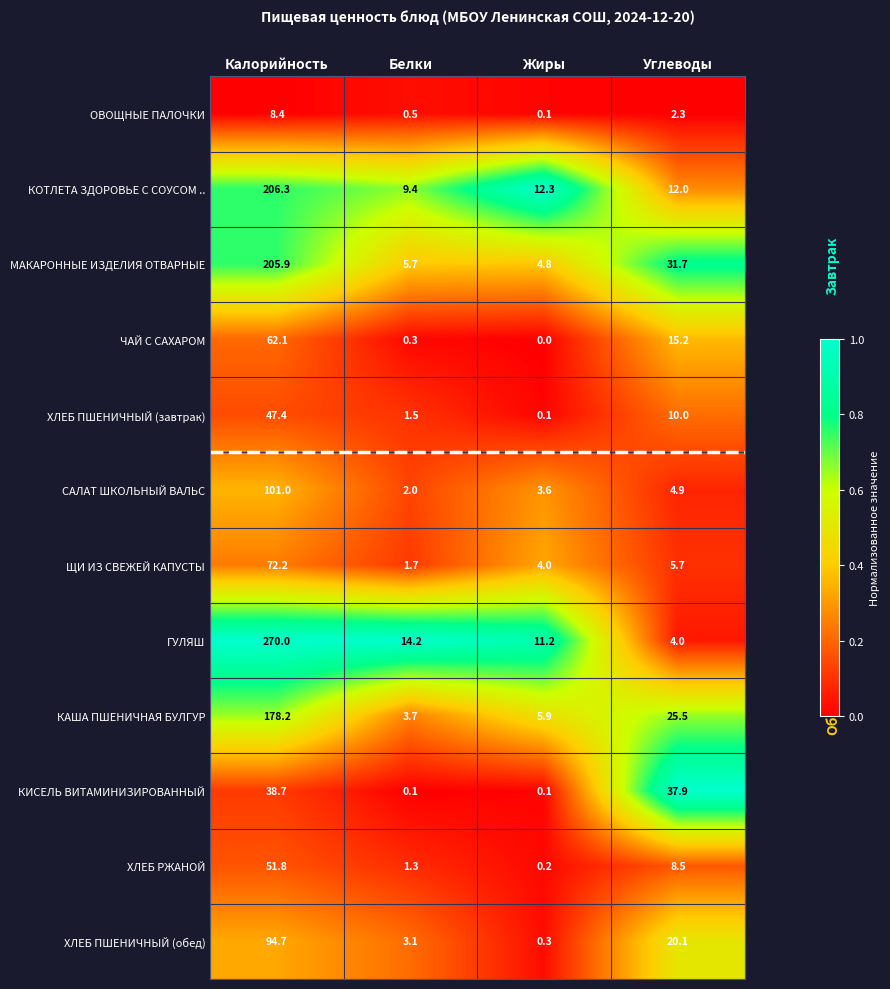

The ГУЛЯШ series shows 11.2 at Жиры. True or false?

True